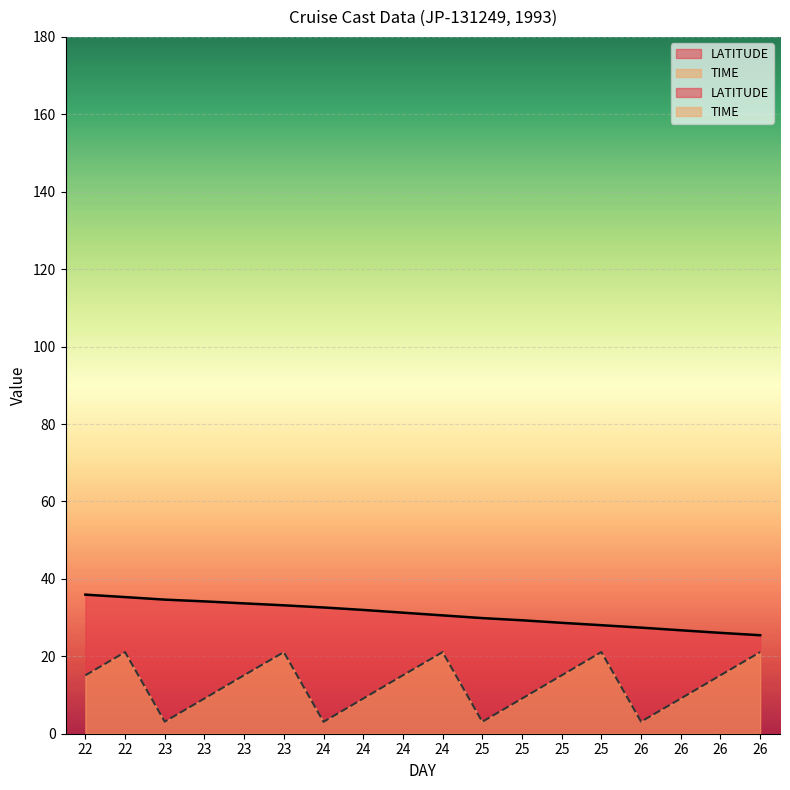

Which has a higher value, 23 or 23?

23